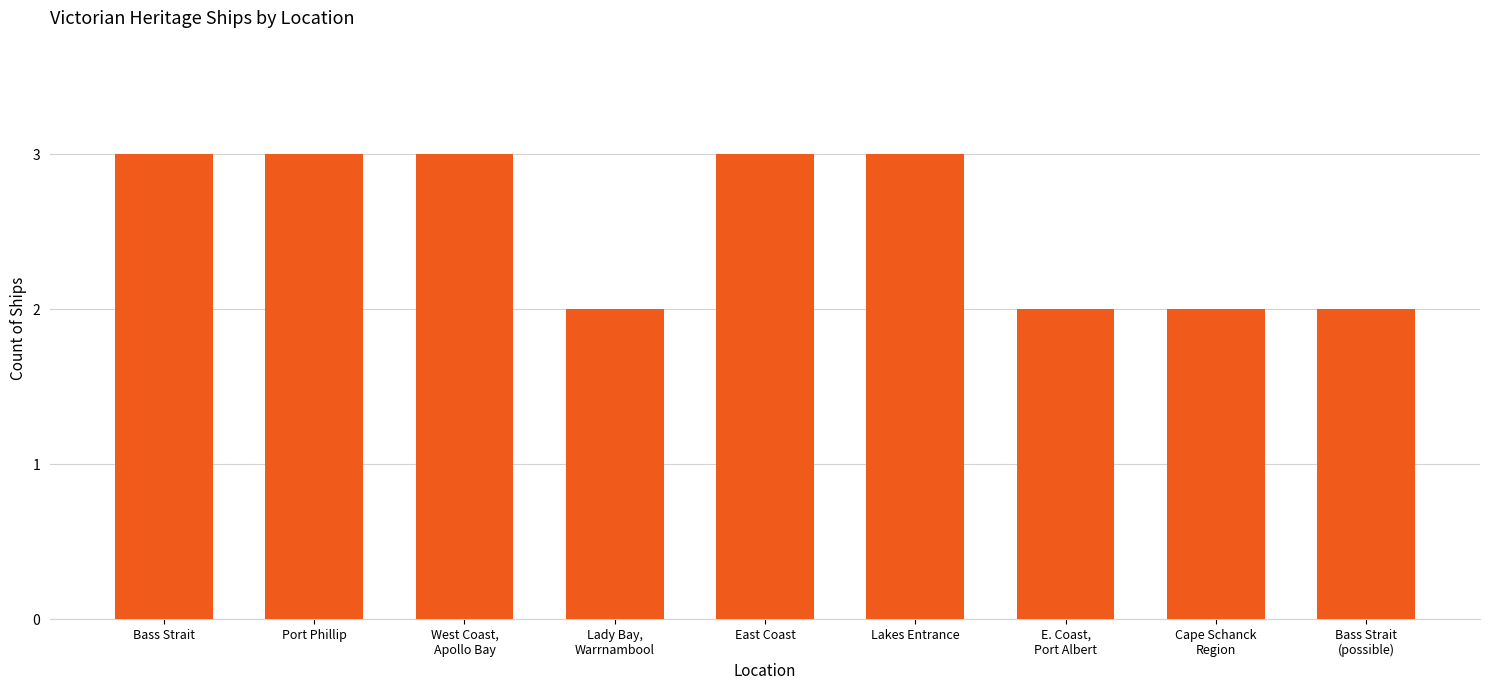

Reading right to left, transcribe all the data shown in this chart.

Bass Strait
(possible)=2	Cape Schanck
Region=2	E. Coast,
Port Albert=2	Lakes Entrance=3	East Coast=3	Lady Bay,
Warrnambool=2	West Coast,
Apollo Bay=3	Port Phillip=3	Bass Strait=3